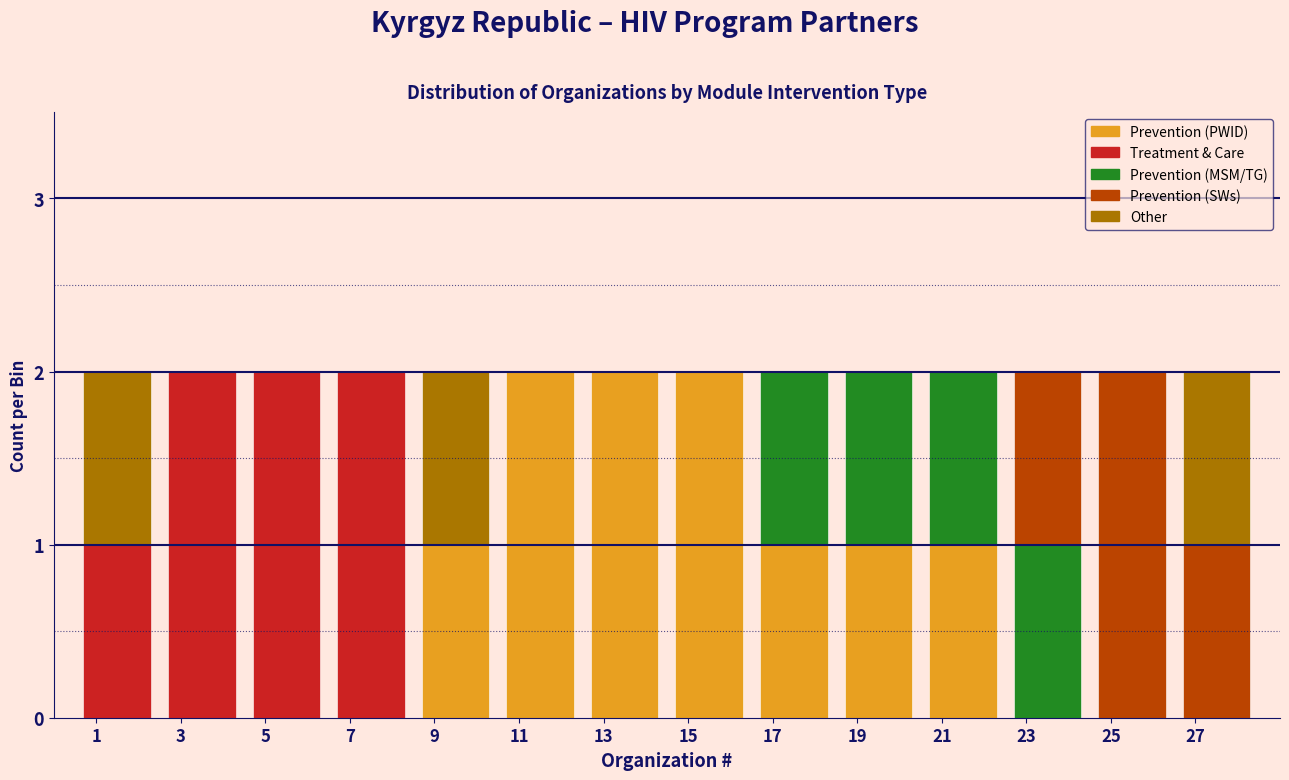

The value of Prevention (PWID) at 15 is 2. True or false?

True